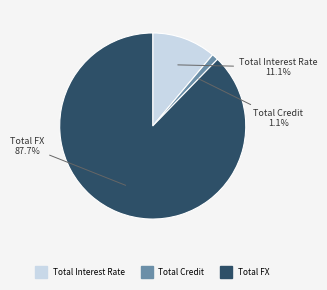

To the nearest percent, what is the combined percentage of Total FX and Total Interest Rate?

99%